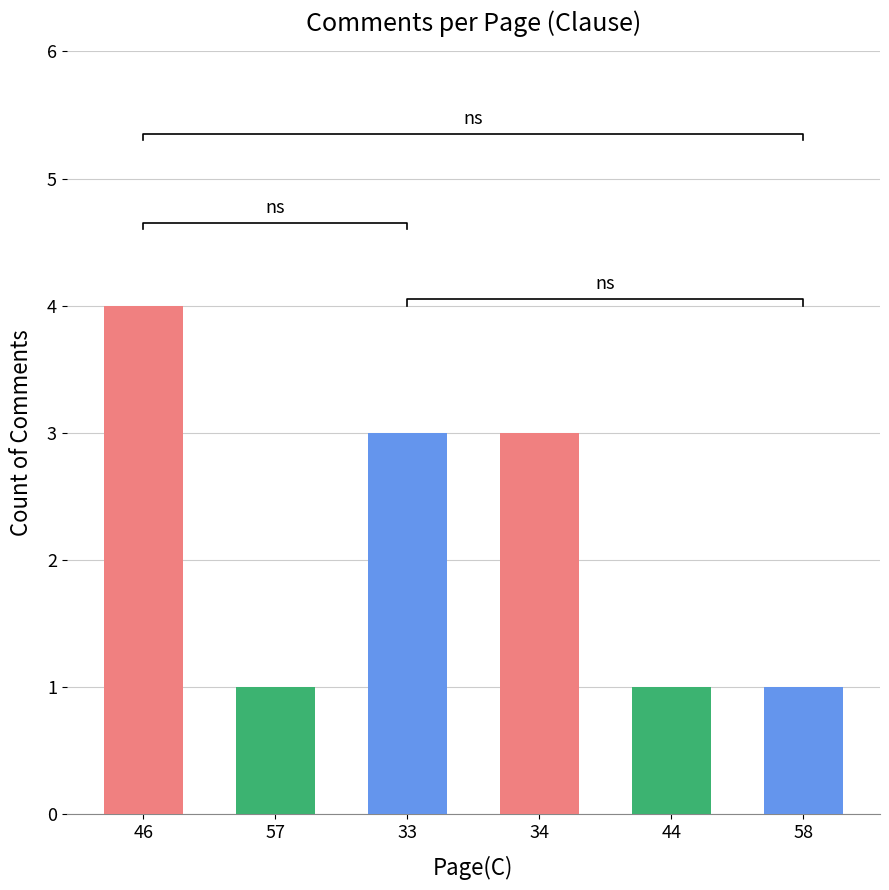

At which label is the value closest to 2?

57